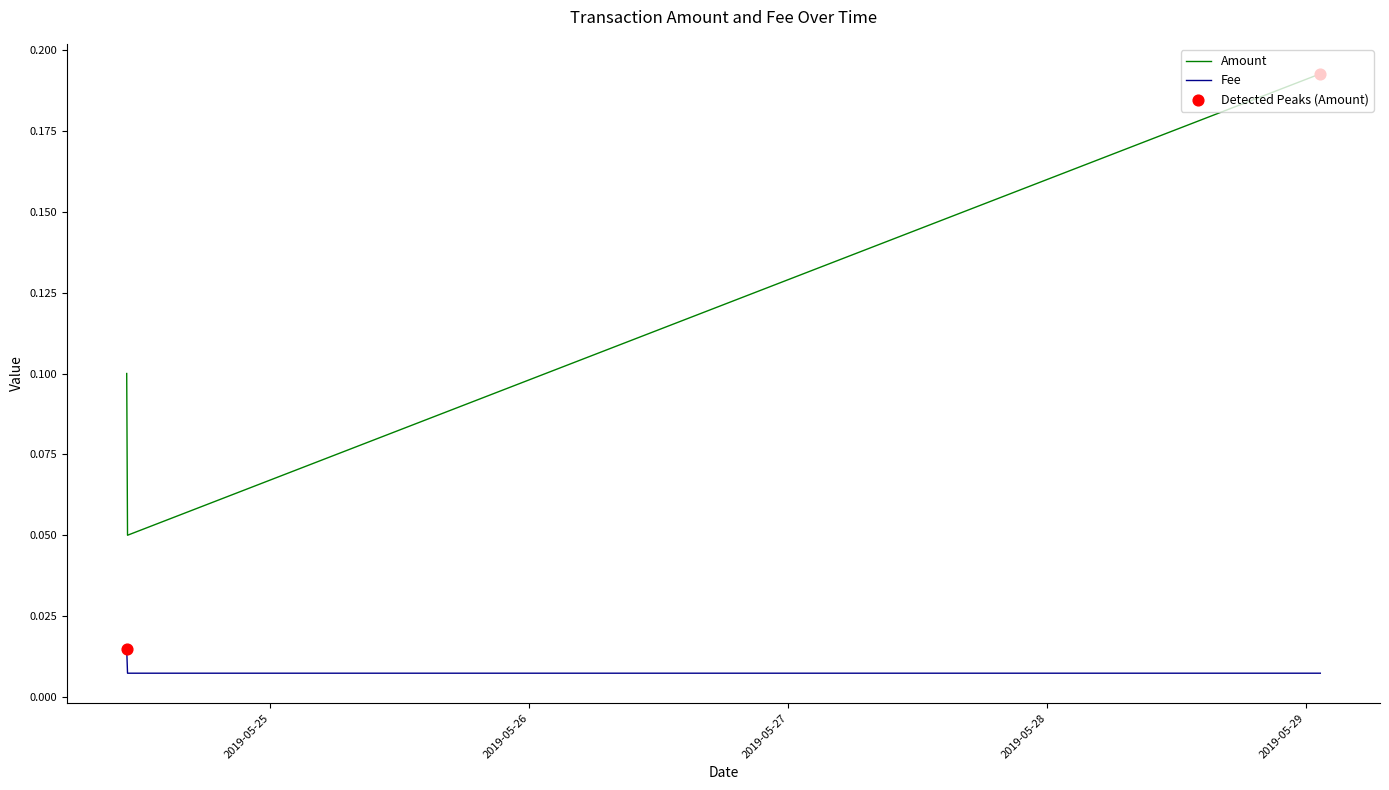

Which series has the widest spread of Y values?

Amount